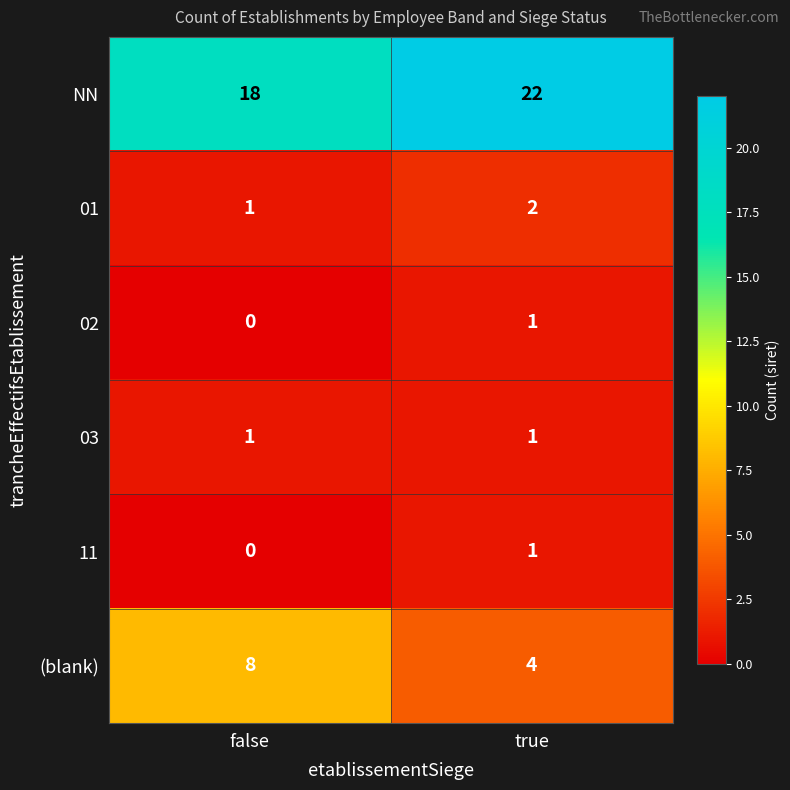

The 03 series shows 1 at true. True or false?

True